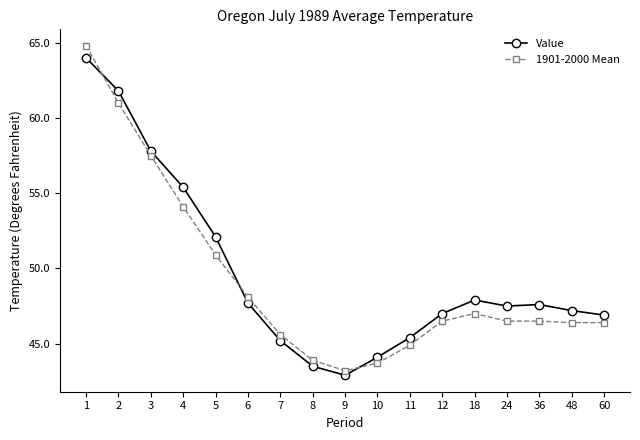

What are all the series names shown in the legend?

Value, 1901-2000 Mean